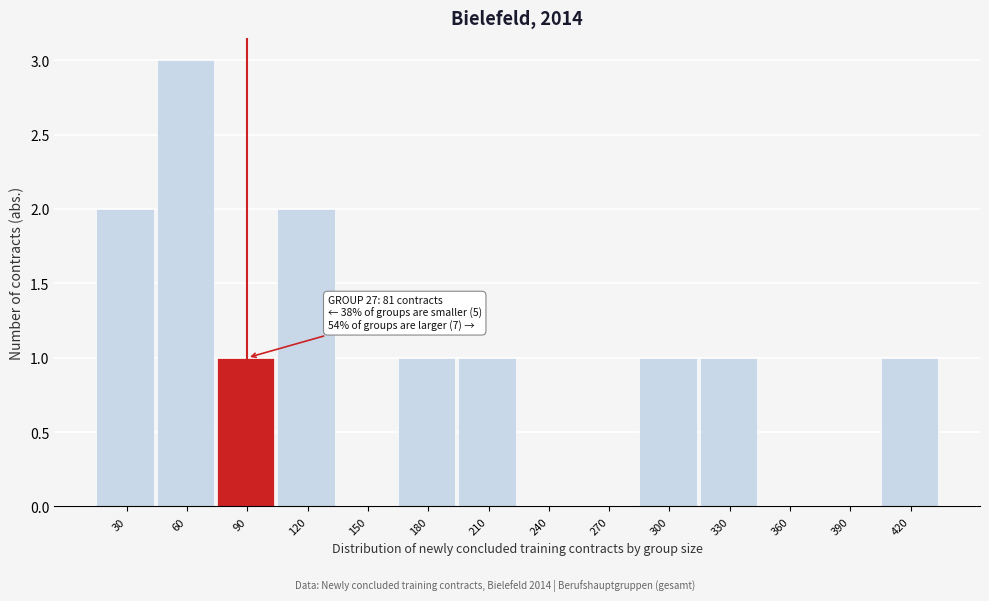

Reading left to right, extract all data points from this chart.

30=2	60=3	90=1	120=2	150=0	180=1	210=1	240=0	270=0	300=1	330=1	360=0	390=0	420=1